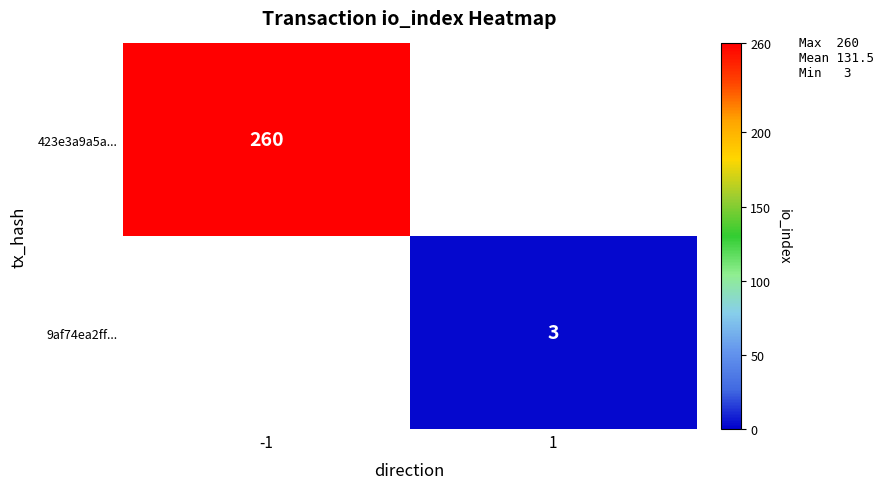

At how many categories does at least one series exceed 233?

1